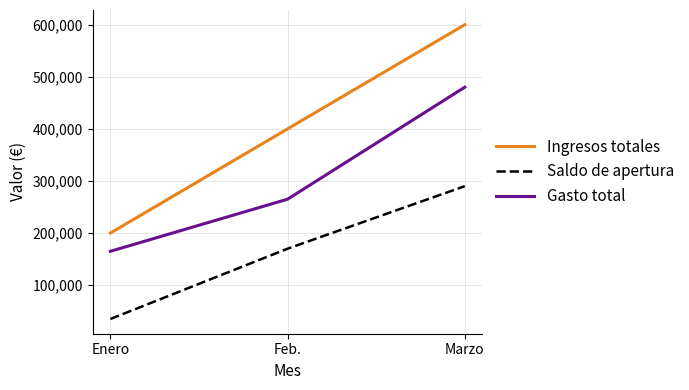

How many lines are shown in the chart?

3